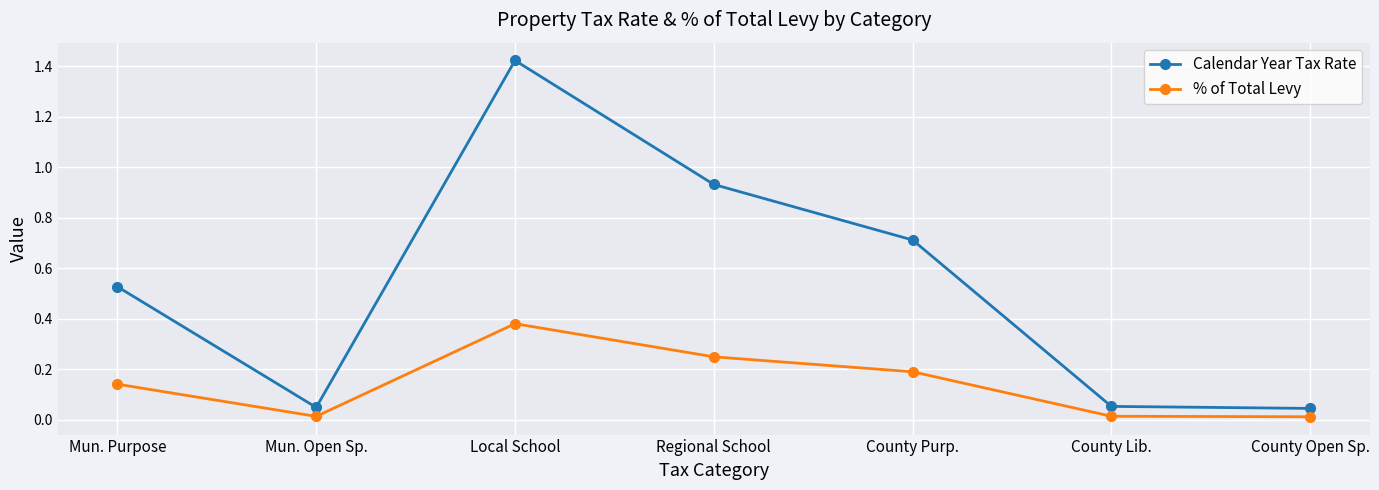

List the series in order of their peak value, lowest first.

% of Total Levy, Calendar Year Tax Rate